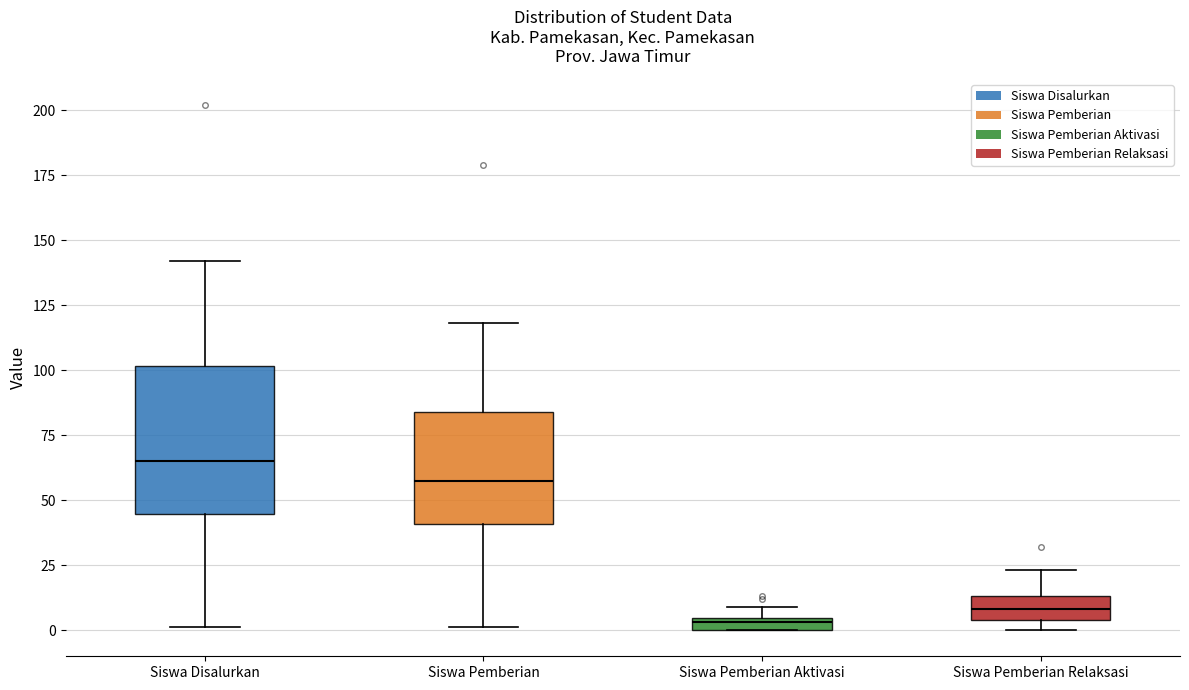

Comparing the boxes themselves (not the whiskers), which one is the tallest?

Siswa Disalurkan